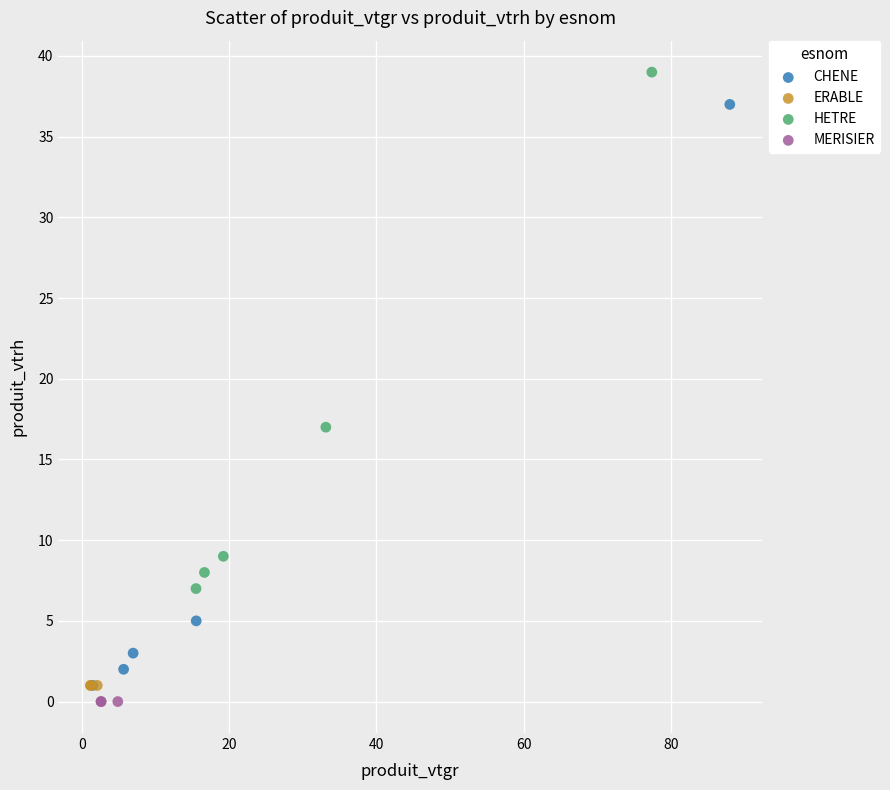

Which series reaches the maximum Y coordinate?

HETRE